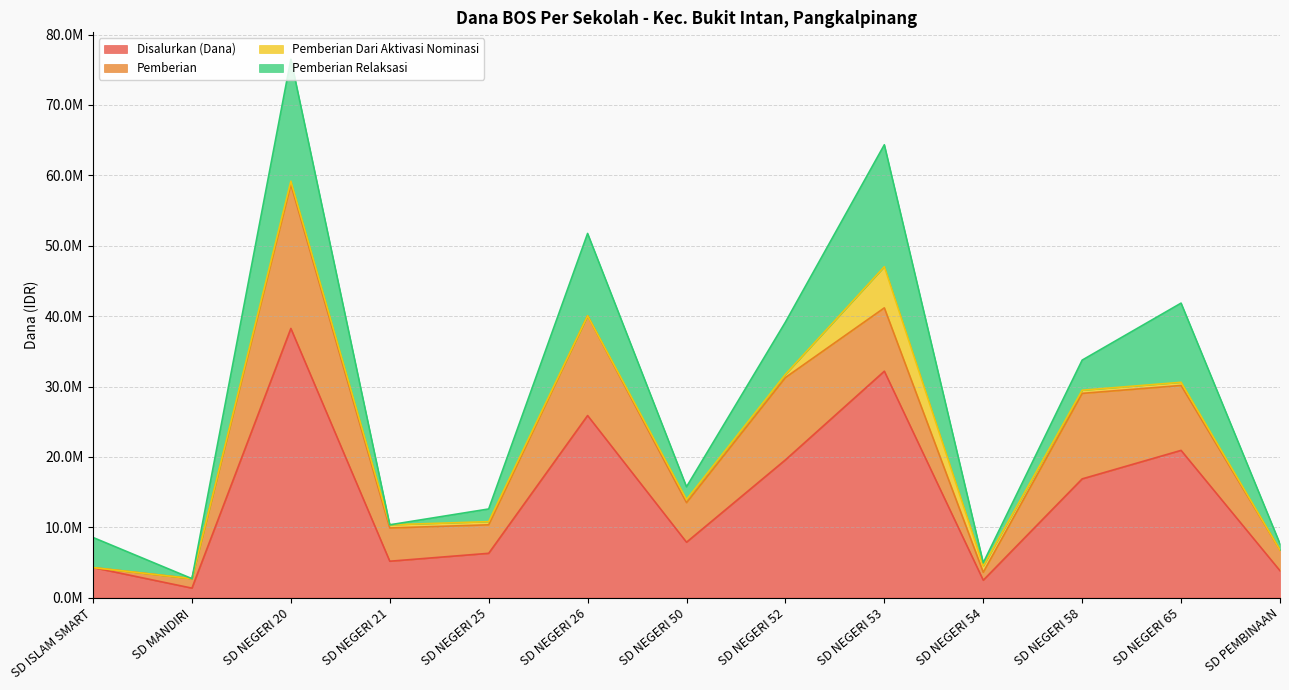

What is the sum of all Pemberian values?

96525000